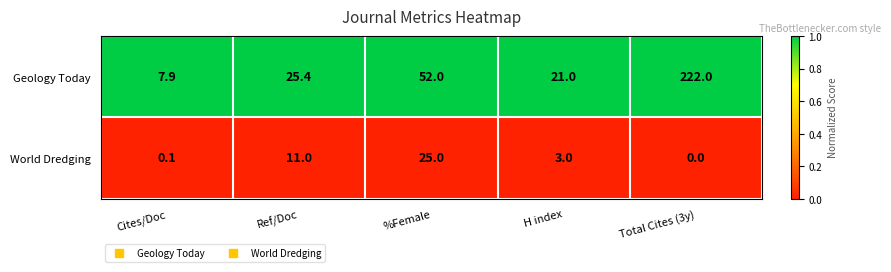

Count the number of categories in the chart.

5